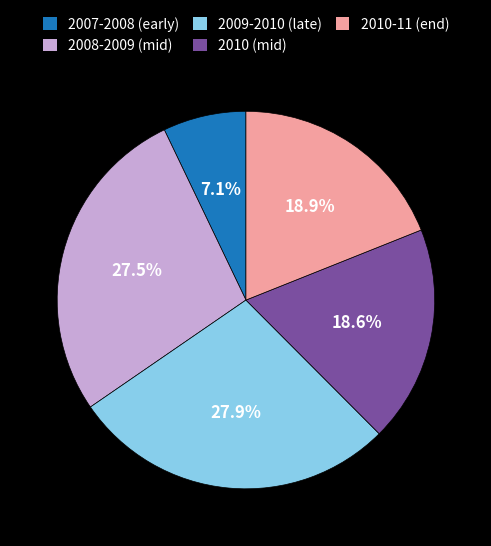

How much of the chart is everything except 2010 (mid)?

81.4%